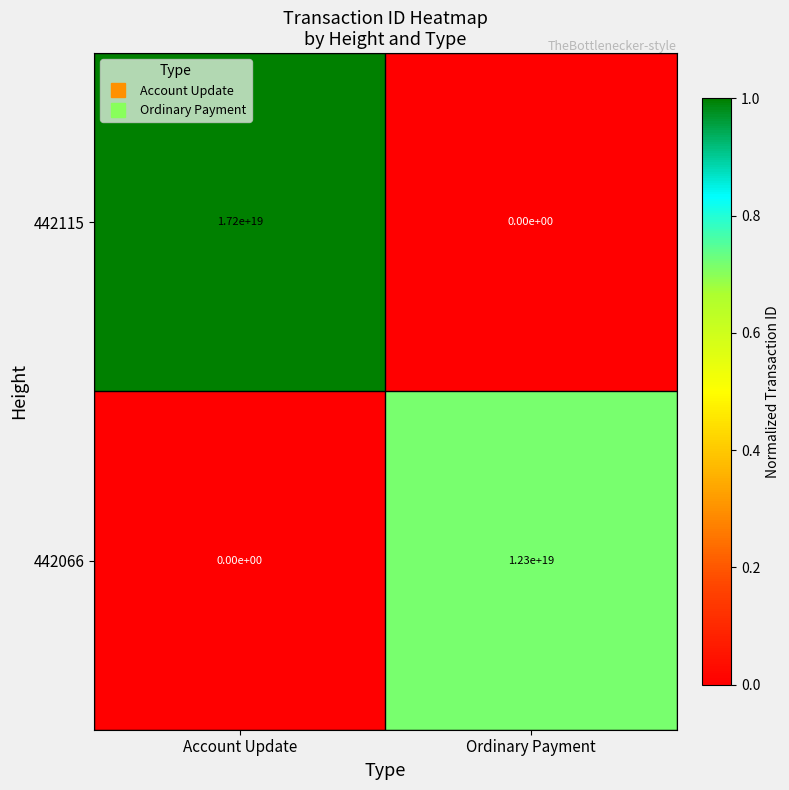

The value of 442115 at Ordinary Payment is 8846311539332725760. True or false?

False